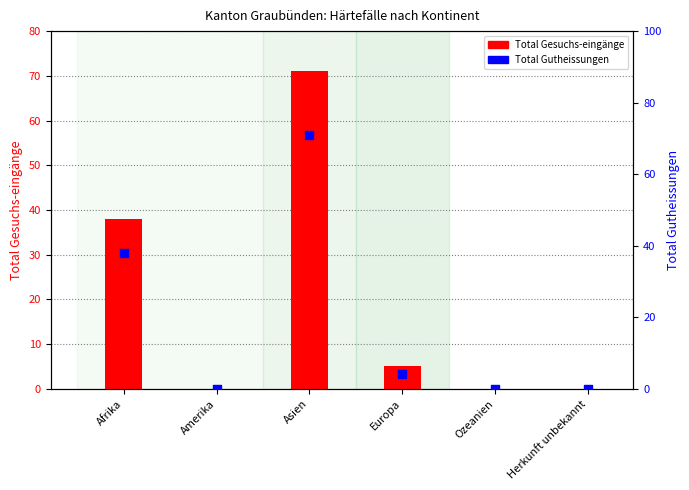

Which series contains the lowest Y value?

Total Gesuchs-eingänge